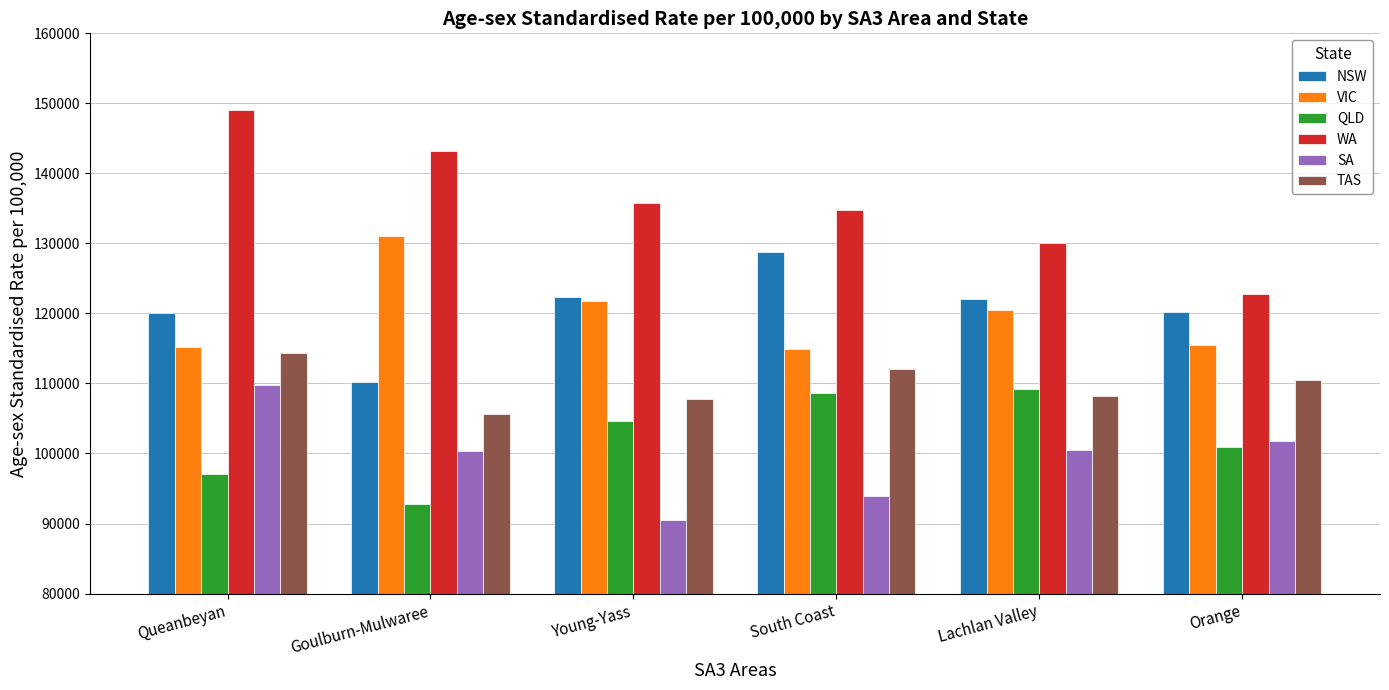

Which series has the widest spread of values?

WA